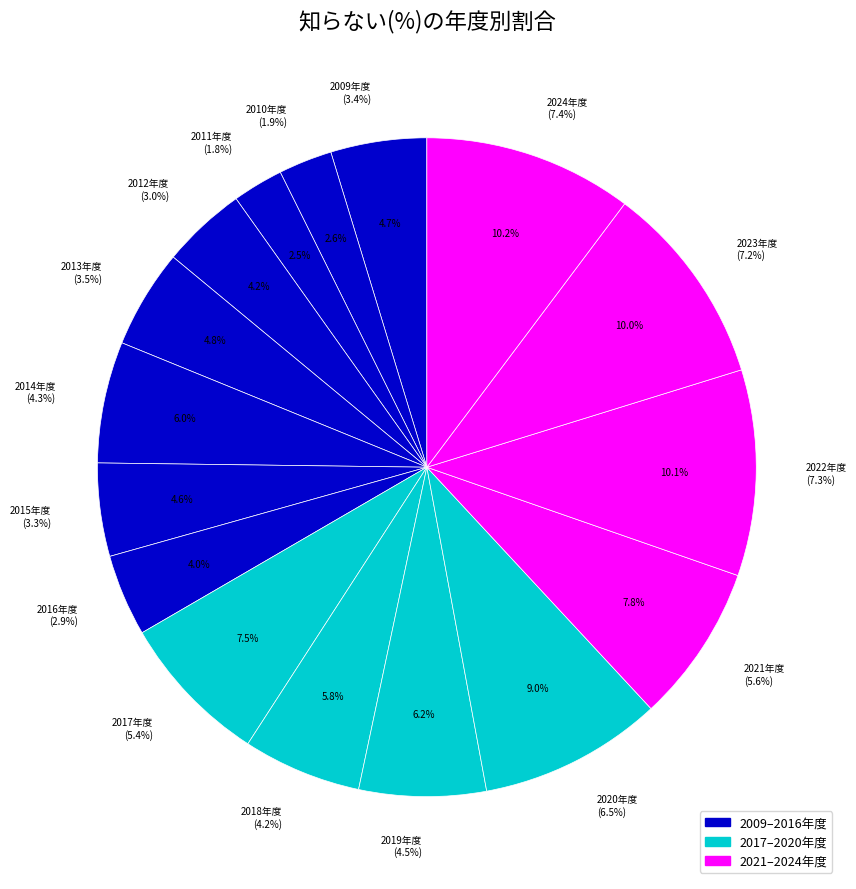

What portion of the pie excludes 2014年度?

94.0%